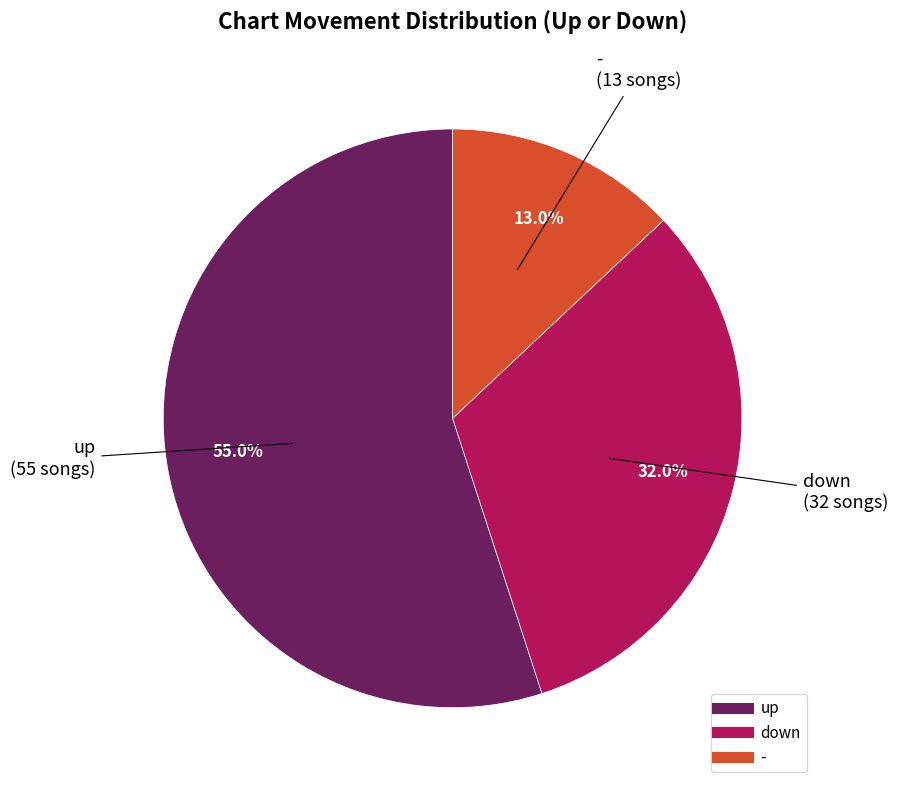

What is the ratio of the value at down to the value at -?

2.5